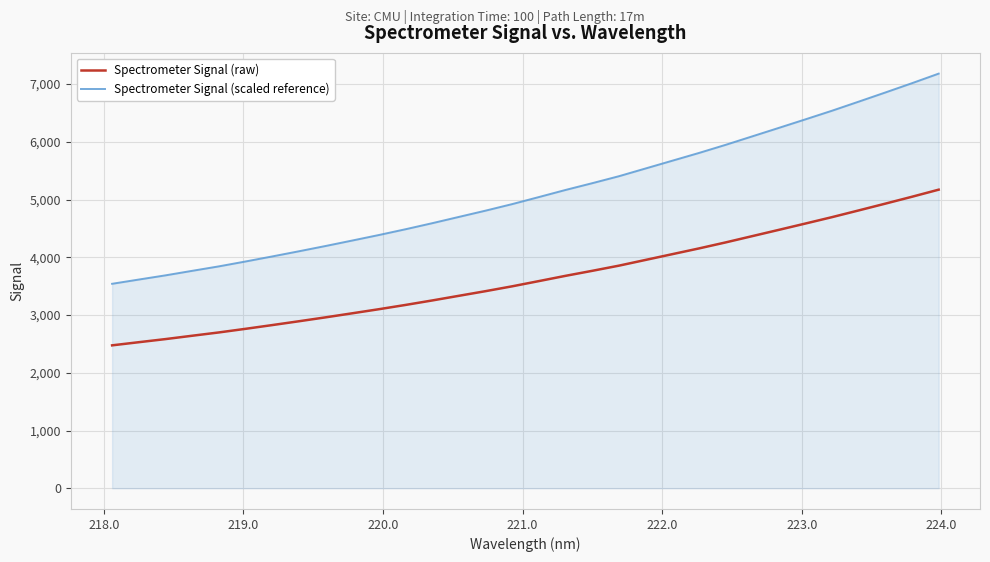

Reading left to right, transcribe all the data shown in this chart.

Spectrometer Signal (raw): 2475.3	2529.7	2583.6	2641.6	2698.8	2761.5	2826.3	2892.5	2960.4	3030.5	3101.4	3175.5	3253.1	3333.7	3414.2	3498.3	3588.6	3679.7	3766.4	3855.8	3955.2	4054.6	4154.0	4258.0	4366.9	4475.8	4585.6	4696.6	4812.9	4930.3	5049.5	5172.0
Spectrometer Signal (scaled reference): 3541.6	3615.1	3687.9	3766.1	3843.4	3928.0	4015.5	4104.9	4196.5	4291.2	4386.9	4487.0	4591.7	4700.5	4809.1	4922.6	5044.6	5167.6	5284.6	5405.3	5539.5	5673.7	5807.8	5948.3	6095.3	6242.4	6390.6	6540.4	6697.4	6855.9	7016.8	7182.1